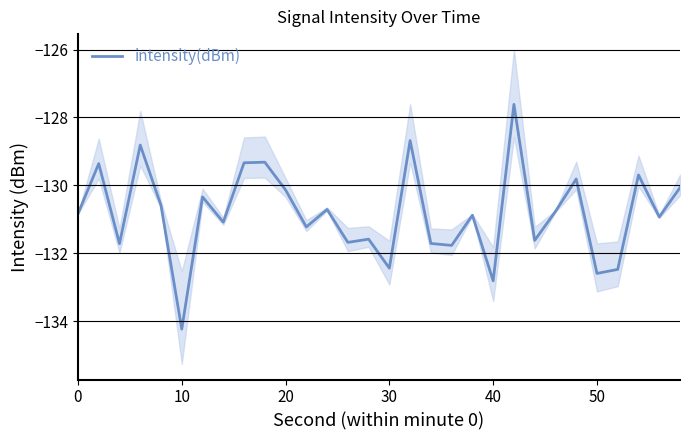

Which category has the lowest value in the intensity(dBm) series?

10